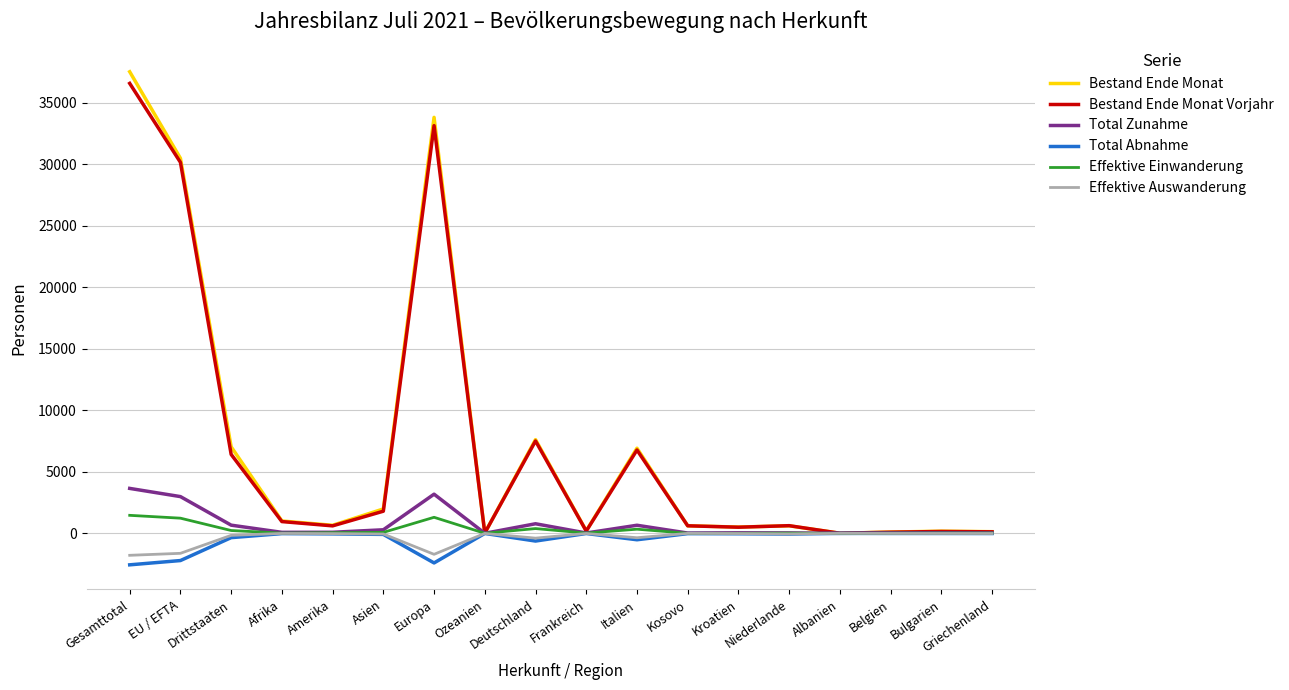

What is the difference between the maximum and second lowest values in the Total Abnahme series?

2403